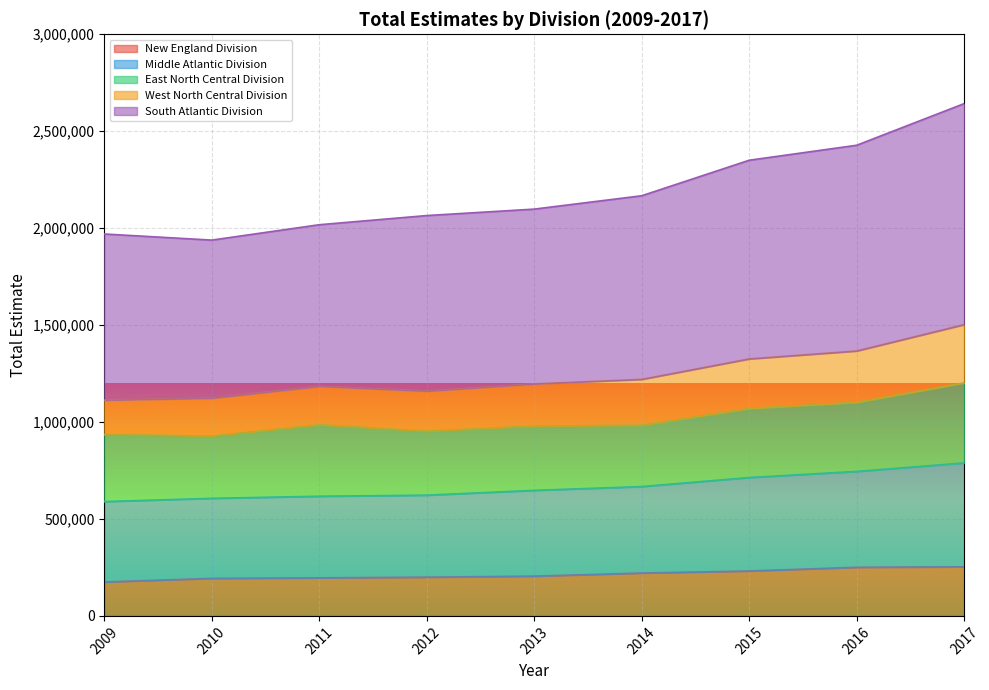

The value of New England Division at 2014 is 221072. True or false?

True